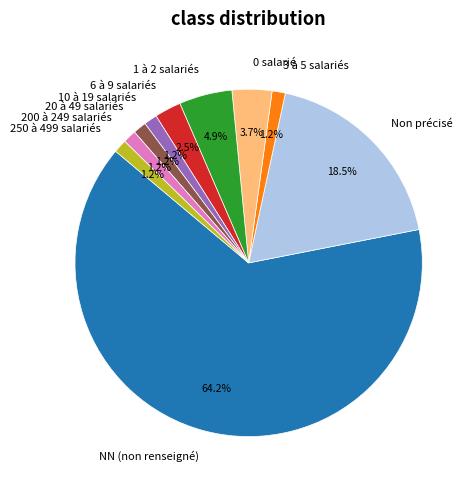

Does NN (non renseigné) represent more than half of the total?

Yes